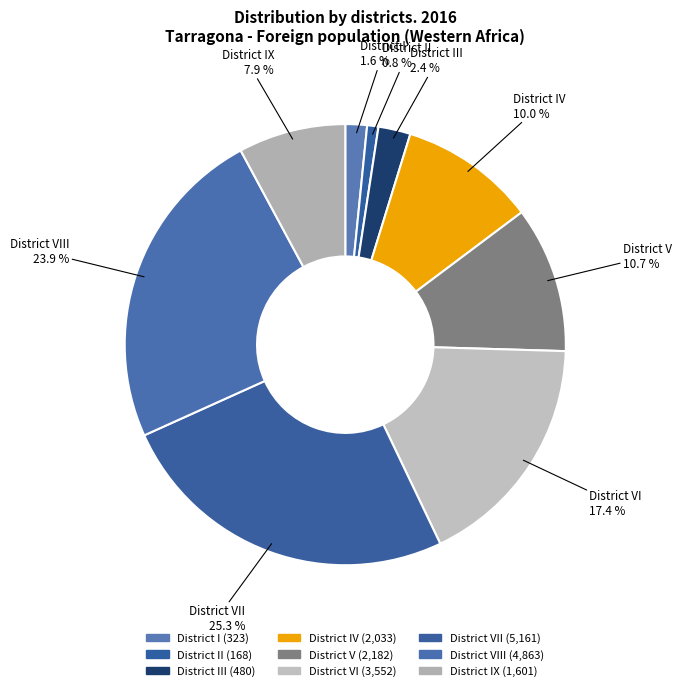

How many segments does this pie chart have?

9